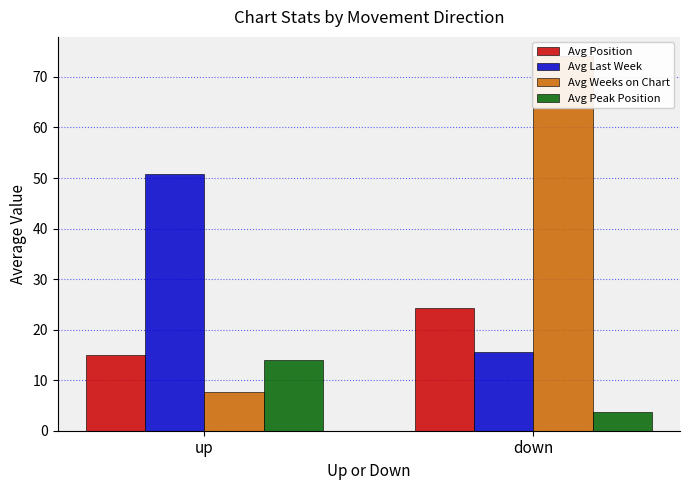

What is the greatest value displayed?

74.2